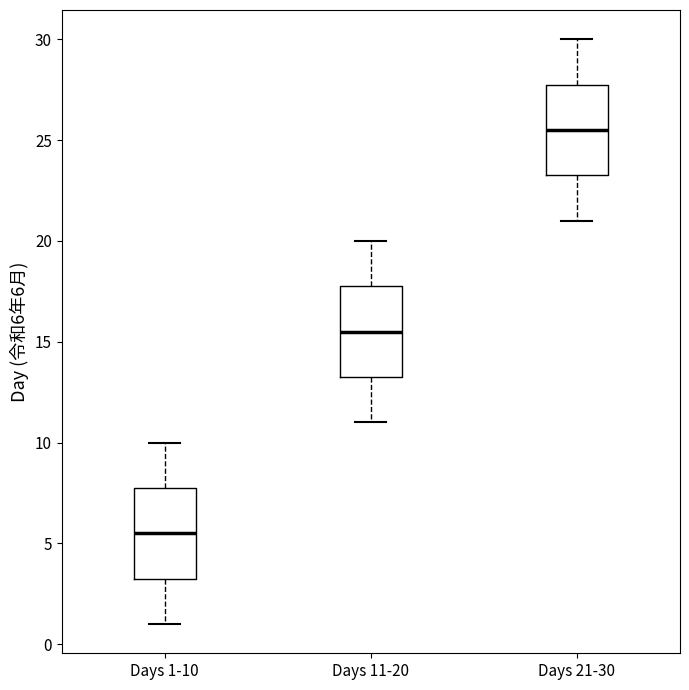

Reading left to right, read every box against the y-axis: the position of its median line, the range the box covers, and the ends of its whiskers. The values are not printed on the chart, so give them approximately, as read against the axis.

Days 1-10: median 5.5, box 3.5 to 8.0, whiskers 1.0 to 10.0
Days 11-20: median 15.5, box 13.5 to 18.0, whiskers 11.0 to 20.0
Days 21-30: median 25.5, box 23.5 to 28.0, whiskers 21.0 to 30.0